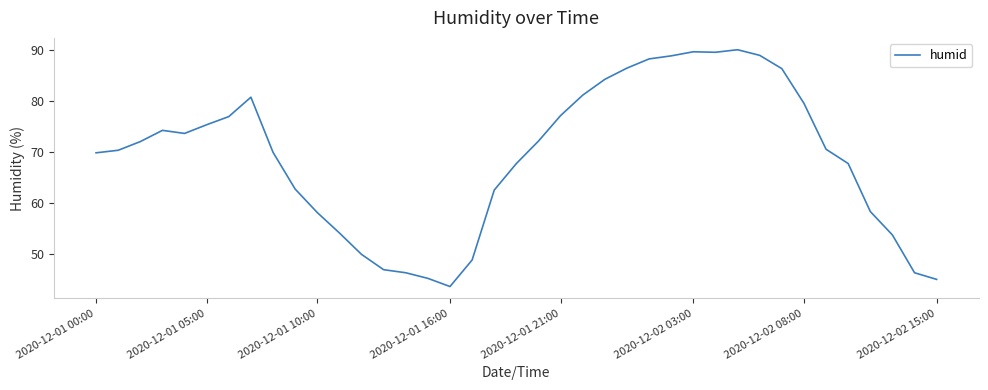

What is the maximum value shown in the chart?

90.1